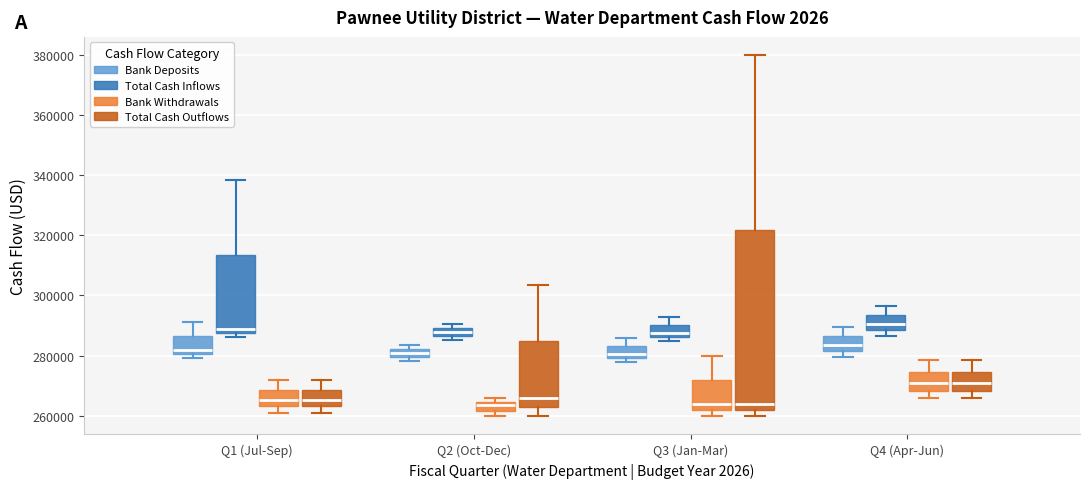

Which box is the tallest, from its lower edge to its upper edge?

Q3 (Jan-Mar) (Total Cash Outflows)